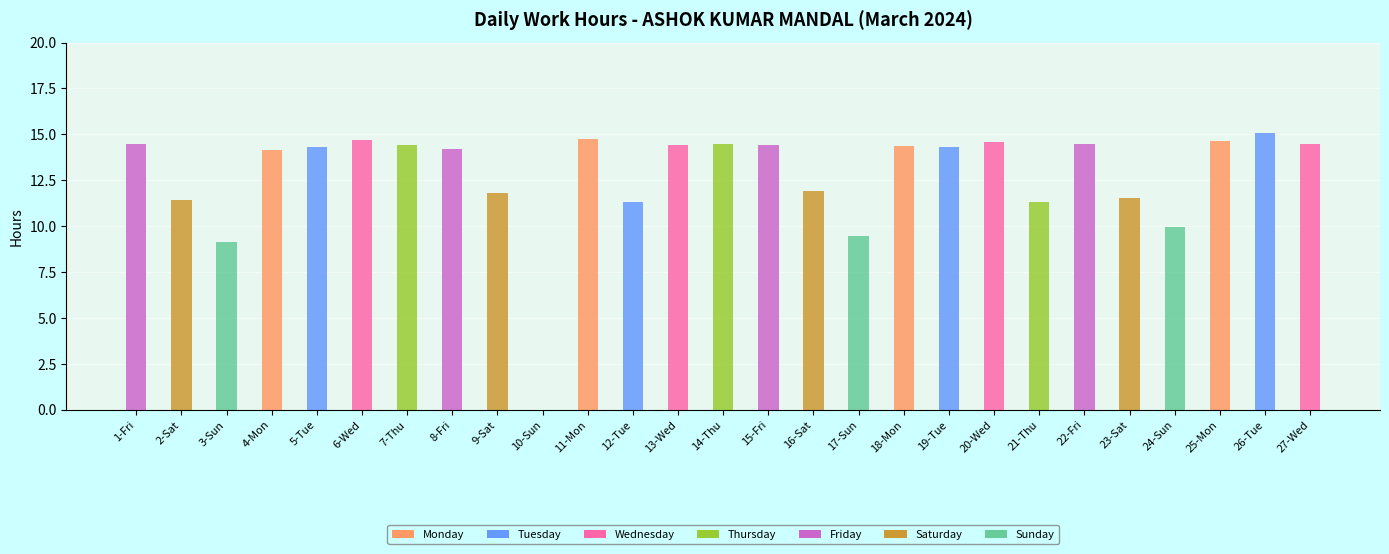

What is the approximate value of Low at 6-Wed?

14.7